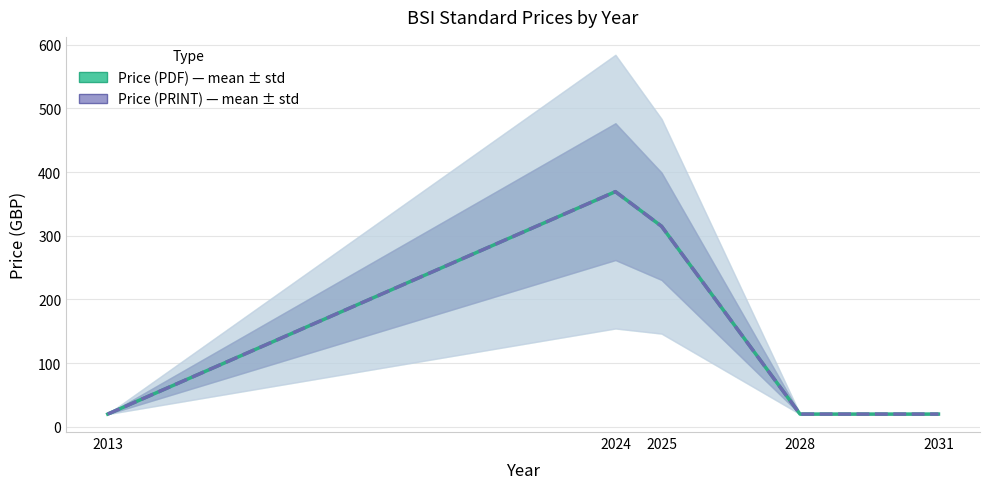

The Price (PDF) series shows 12.7 at 2028. True or false?

False